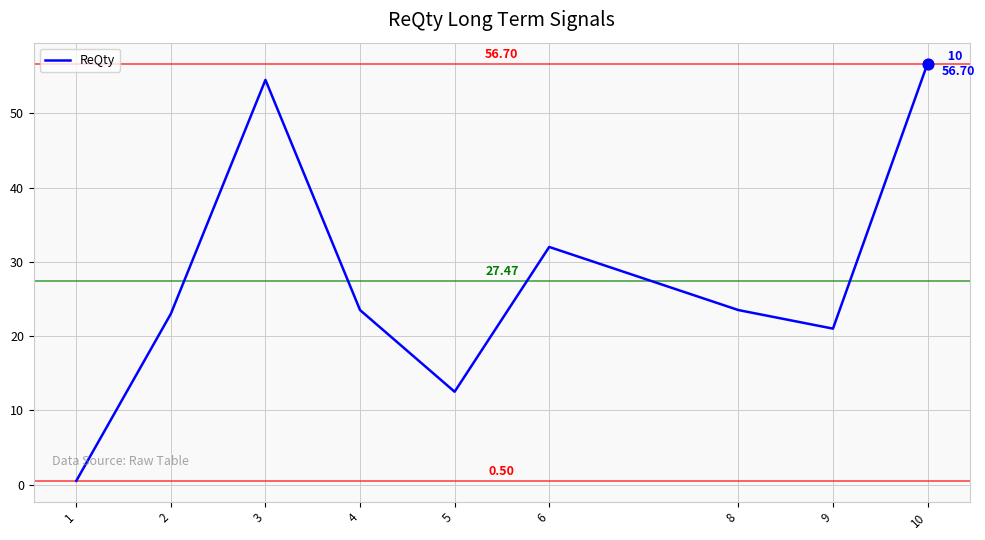

What is the change in value from 3 to 6?

-22.5